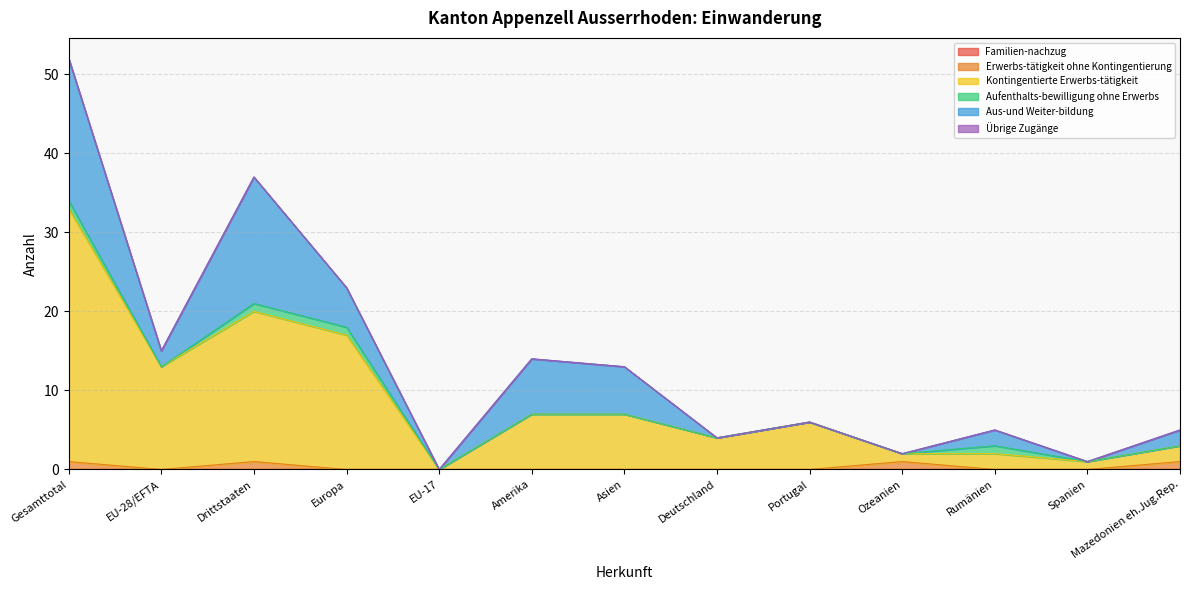

What are all the series names shown in the legend?

Familien-nachzug, Erwerbs-tätigkeit ohne Kontingentierung, Kontingentierte Erwerbs-tätigkeit, Aufenthalts-bewilligung ohne Erwerbs, Aus-und Weiter-bildung, Übrige Zugänge